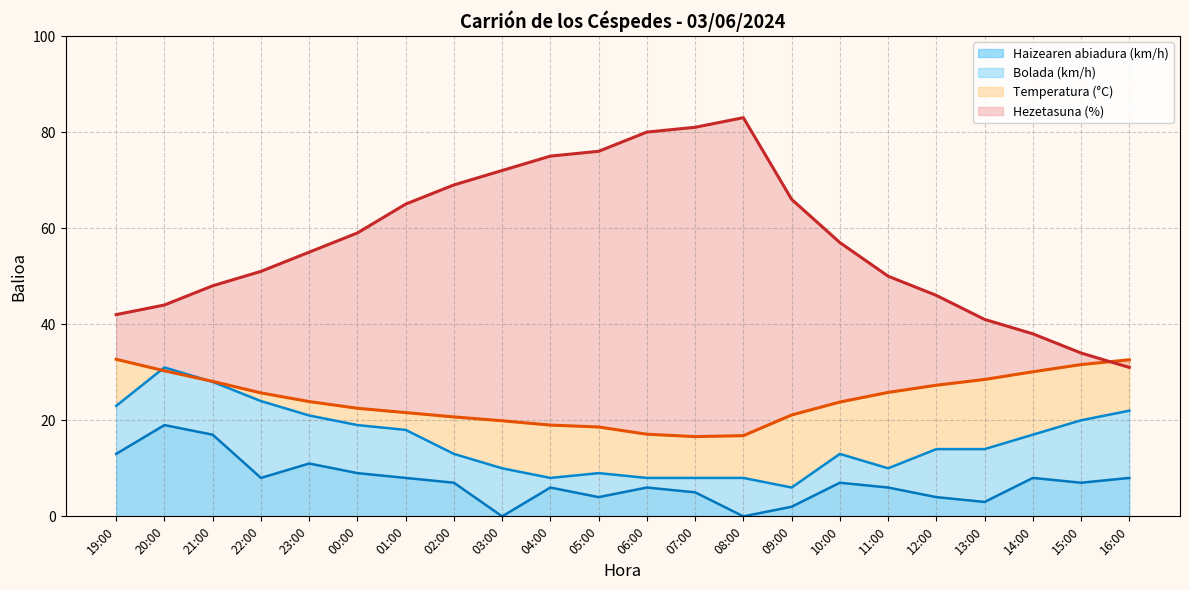

What is the total value across all series at 10:00?

100.8